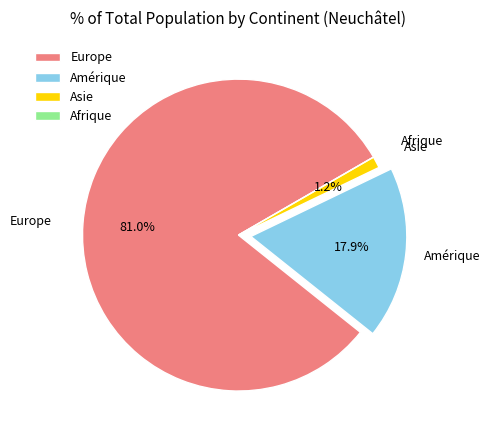

Which category accounts for the majority?

Europe